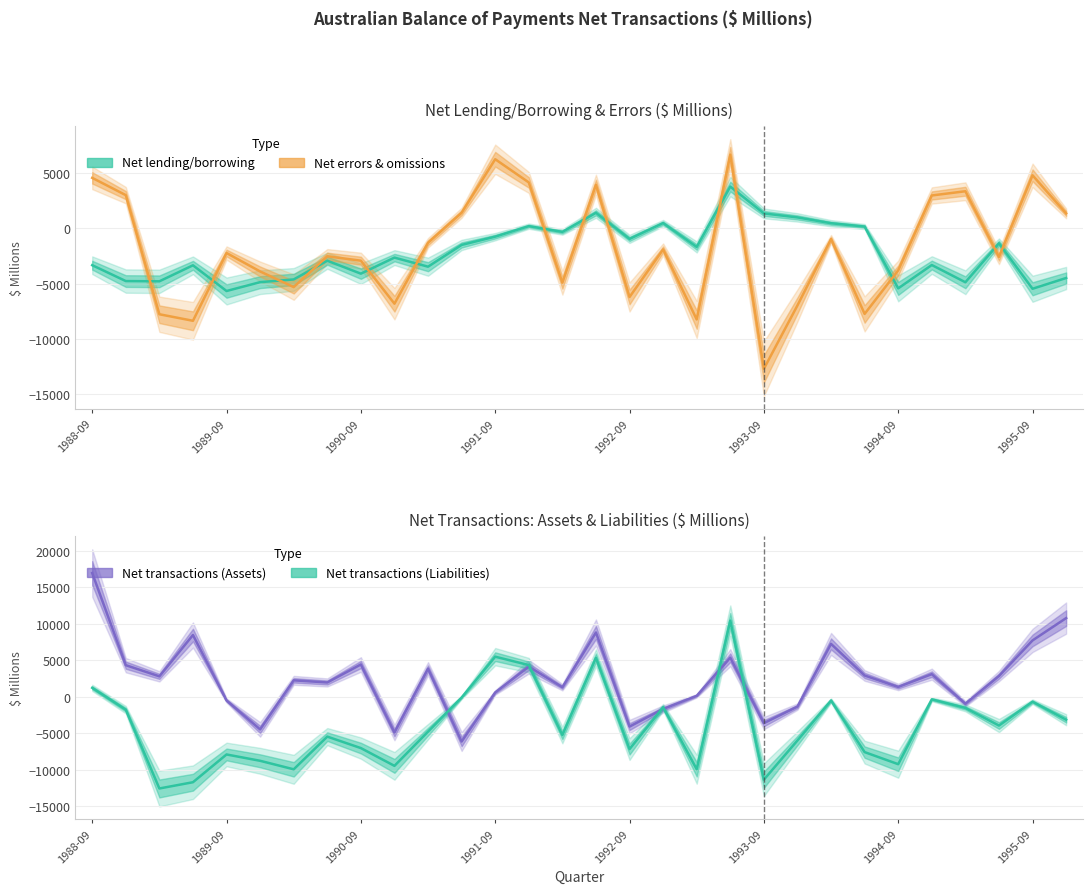

True or false: Net transactions (Assets) has more than 0 points higher than both neighbors.

True